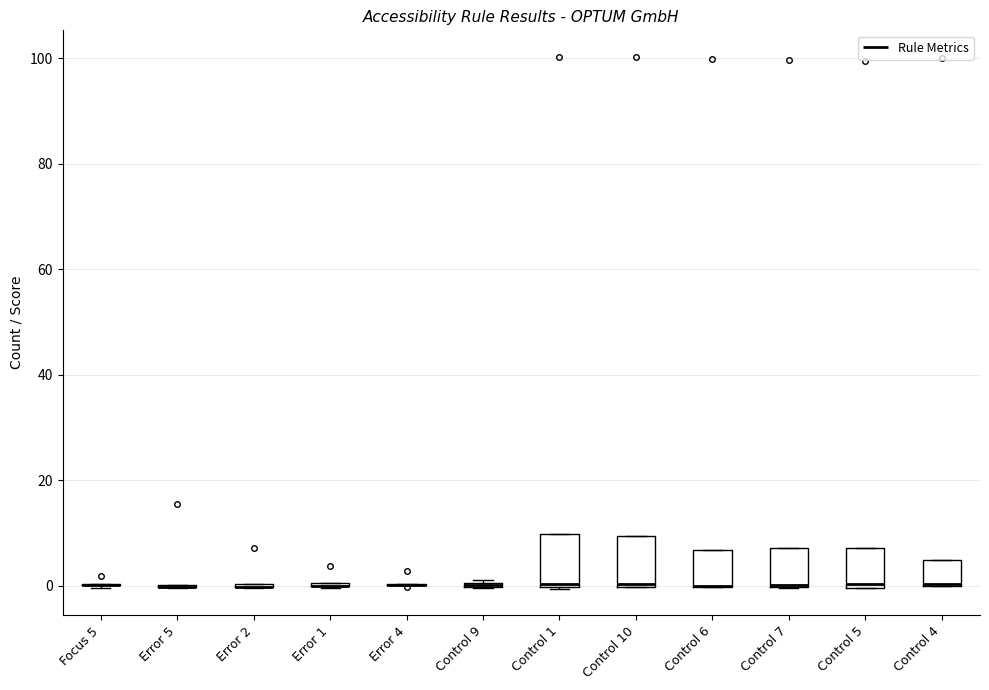

Reading left to right, read every box against the y-axis: the position of its median line, the range the box covers, and the ends of its whiskers. The values are not printed on the chart, so give them approximately, as read against the axis.

Focus 5: box collapsed to a line at 0, whiskers 0 to 0
Error 5: box collapsed to a line at 0, whiskers 0 to 0
Error 2: box collapsed to a line at 0, whiskers 0 to 0
Error 1: box collapsed to a line at 0, whiskers 0 to 0
Error 4: box collapsed to a line at 0, whiskers 0 to 0
Control 9: box collapsed to a line at 0, whiskers 0 to 2
Control 1: median 0 (just above the box's lower edge), box 0 to 10, whiskers 0 to 10
Control 10: median 0 (just above the box's lower edge), box 0 to 10, whiskers 0 to 10
Control 6: median 0 (drawn on the box's lower edge), box 0 to 6, whiskers 0 to 6
Control 7: median 0 (drawn on the box's lower edge), box 0 to 8, whiskers 0 to 8
Control 5: median 0 (just above the box's lower edge), box 0 to 8, whiskers 0 to 8
Control 4: median 0 (drawn on the box's lower edge), box 0 to 4, whiskers 0 to 4